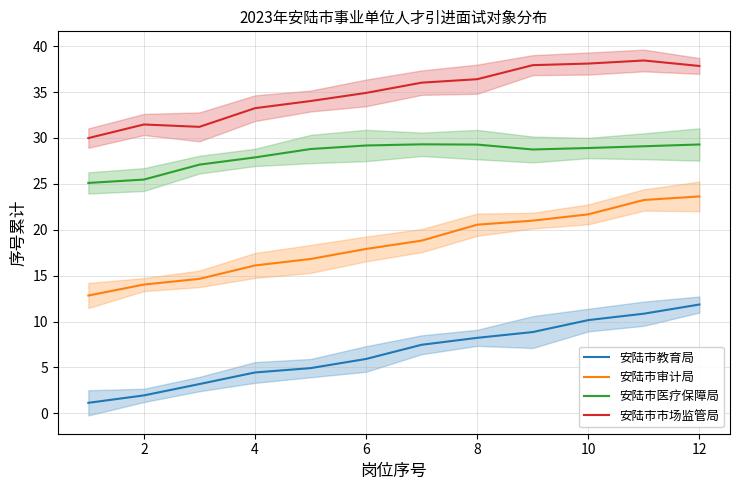

True or false: 安陆市市场监管局 has a value of 19.0 at 8.

False